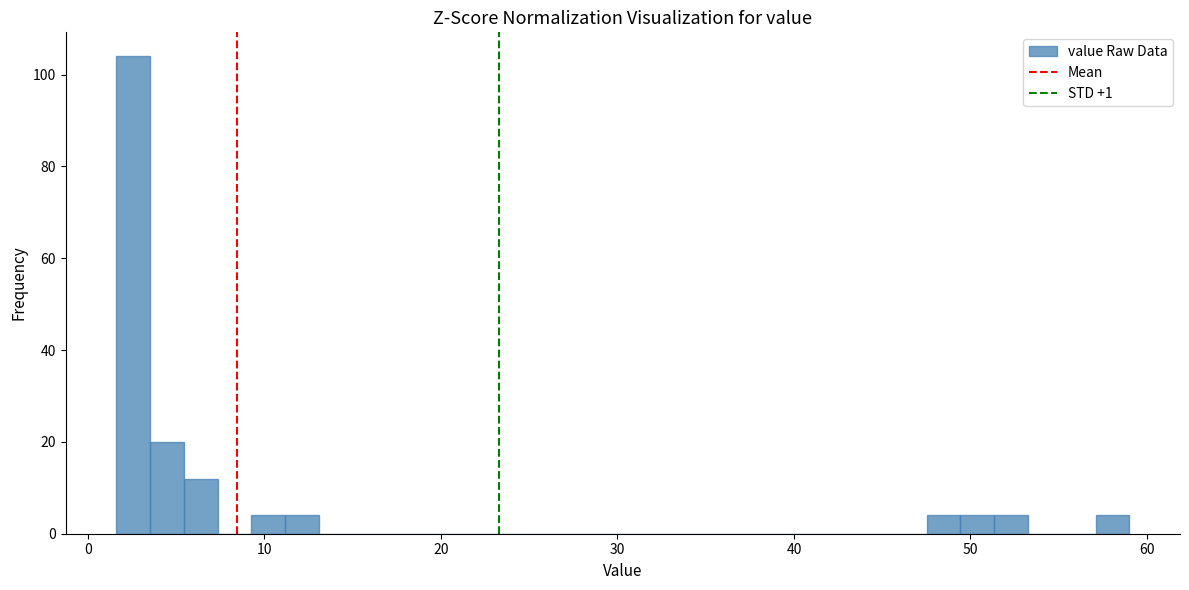

Read against the x-axis, roughly where is the centre of the tallest bar?

3